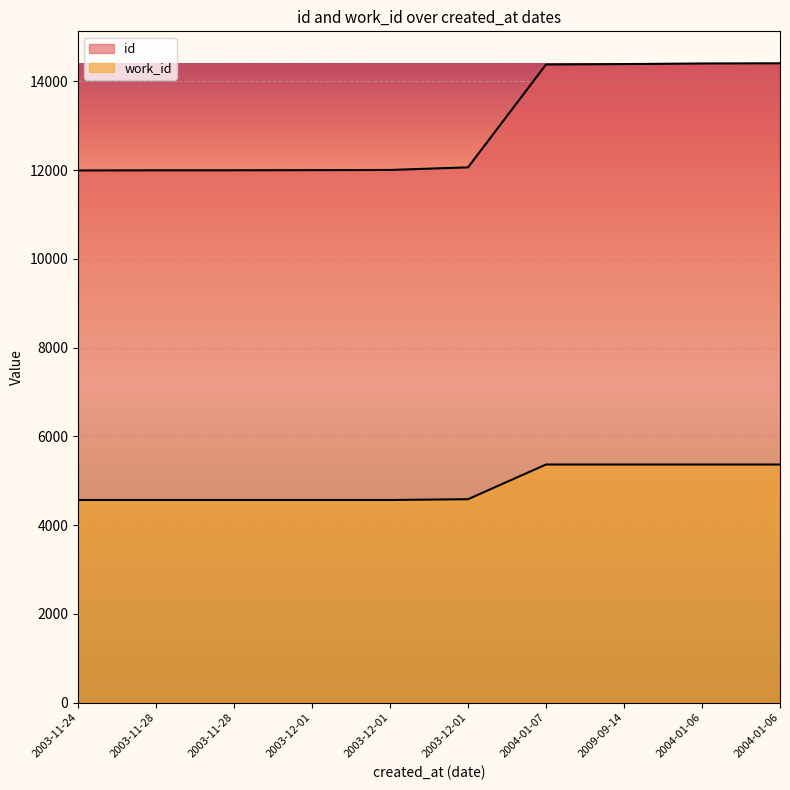

Which series changed the most between 2003-12-01 and 2004-01-06?

id